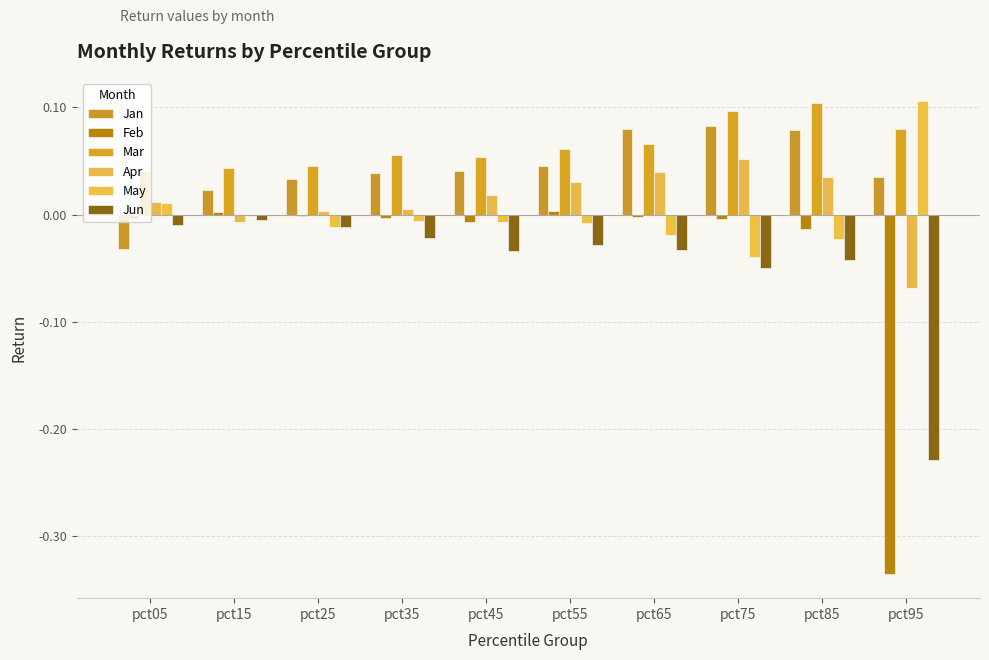

Which has a higher value, pct15 or pct45?

pct45